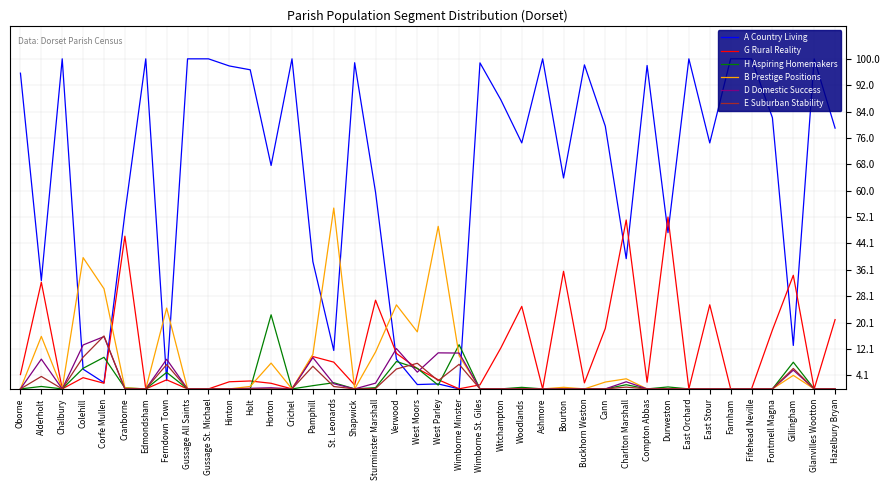

What is the maximum value shown in the chart?

100.0